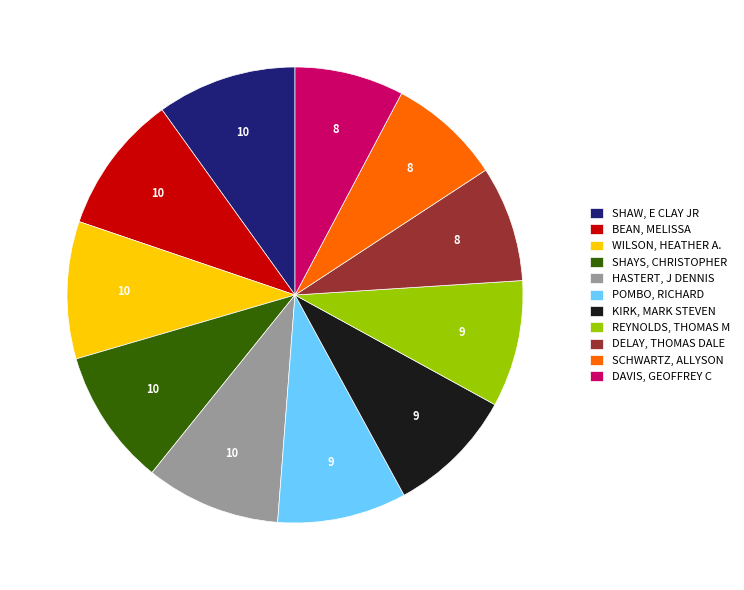

The HASTERT, J DENNIS slice represents 24% of the pie. True or false?

False